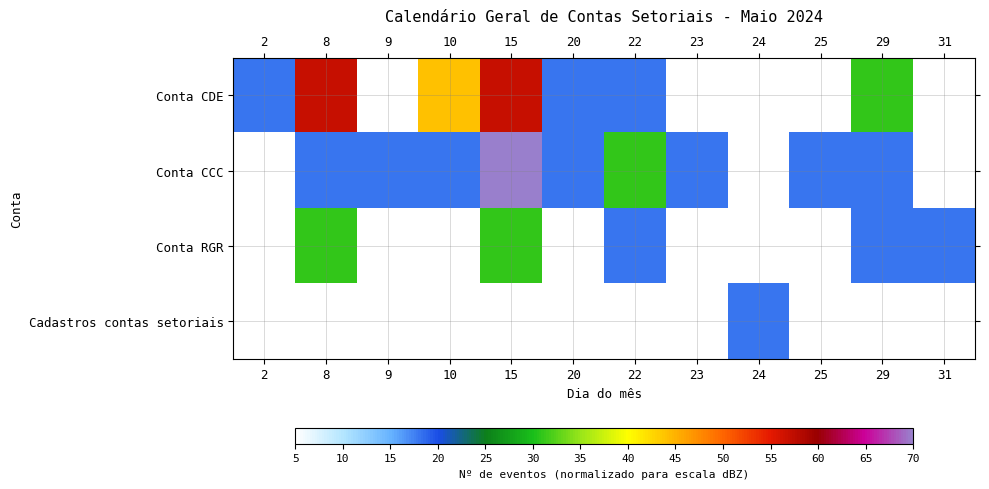

Between 8 and 15, which series saw the biggest shift?

Conta CCC